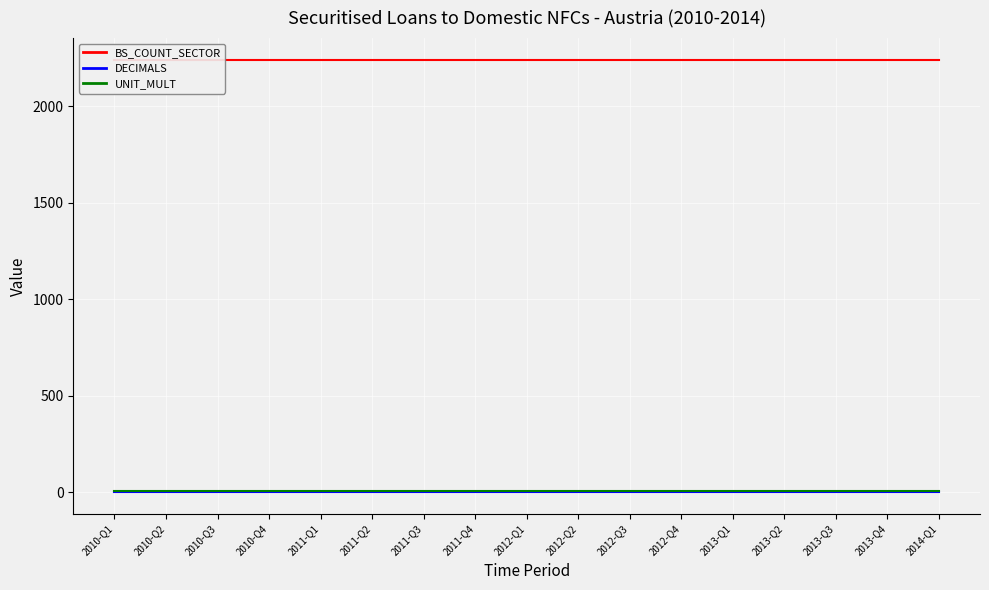

Between 2013-Q3 and 2014-Q1, which is larger?

2013-Q3